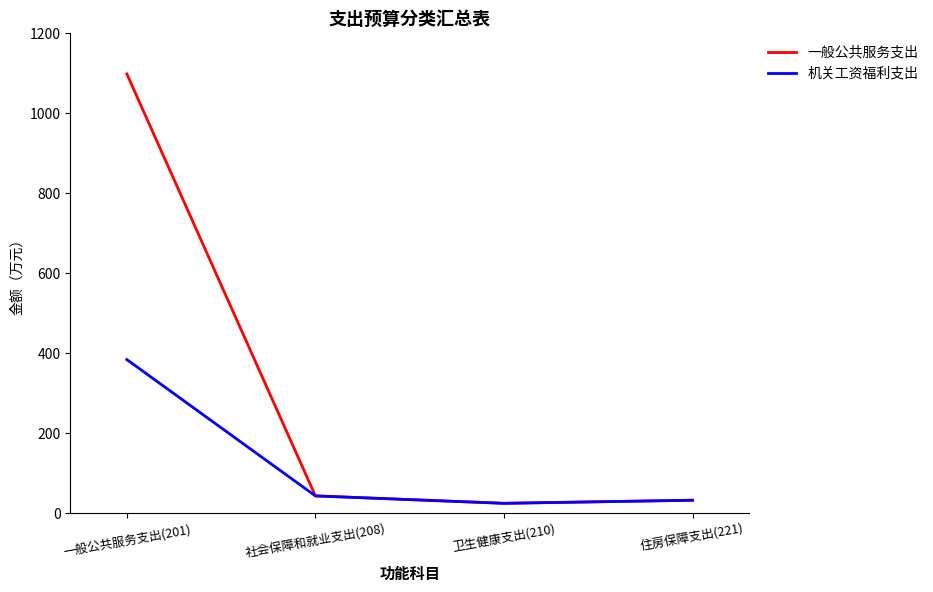

The value of 机关工资福利支出 at 社会保障和就业支出(208) is 43.4. True or false?

True